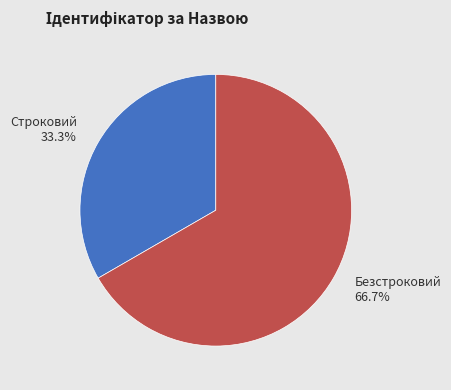

What percentage is NOT represented by Строковий?

66.7%